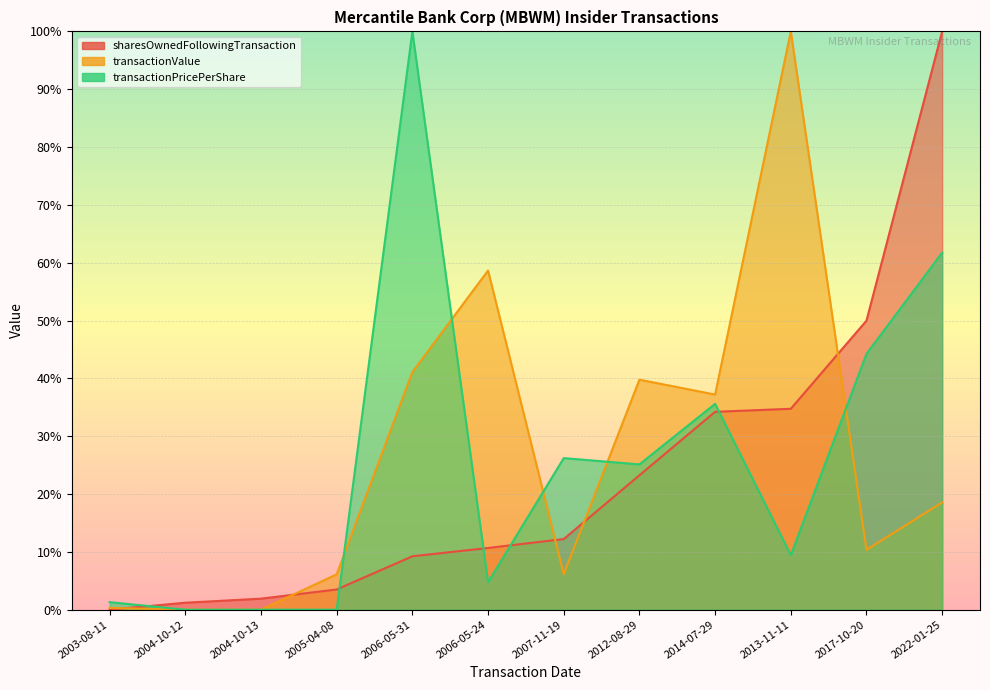

Read the sharesOwnedFollowingTransaction value at 2005-04-08.

3.5